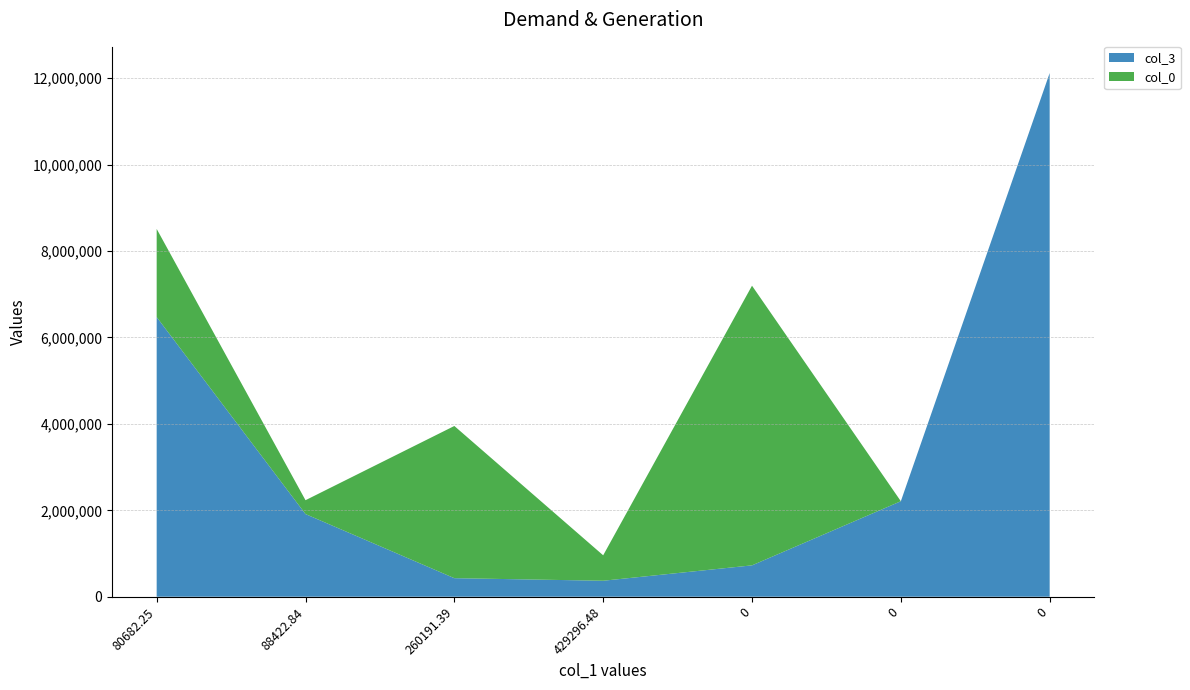

Reading left to right, transcribe all the data shown in this chart.

col_3: 6472570.2	1912974.2	429296.5	369819.0	726000.0	2210195.9	12120855.9
col_0: 2040164.4	320917.9	3522523.7	588964.2	6472570.2	0.0	0.0